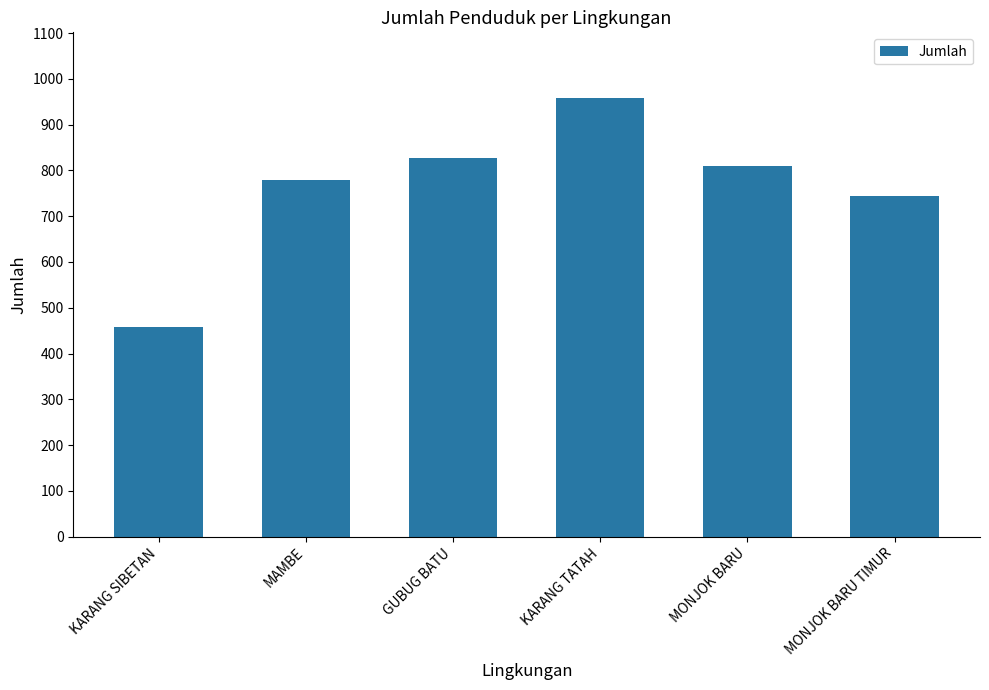

List the labels in order of value, smallest first.

KARANG SIBETAN, MONJOK BARU TIMUR, MAMBE, MONJOK BARU, GUBUG BATU, KARANG TATAH